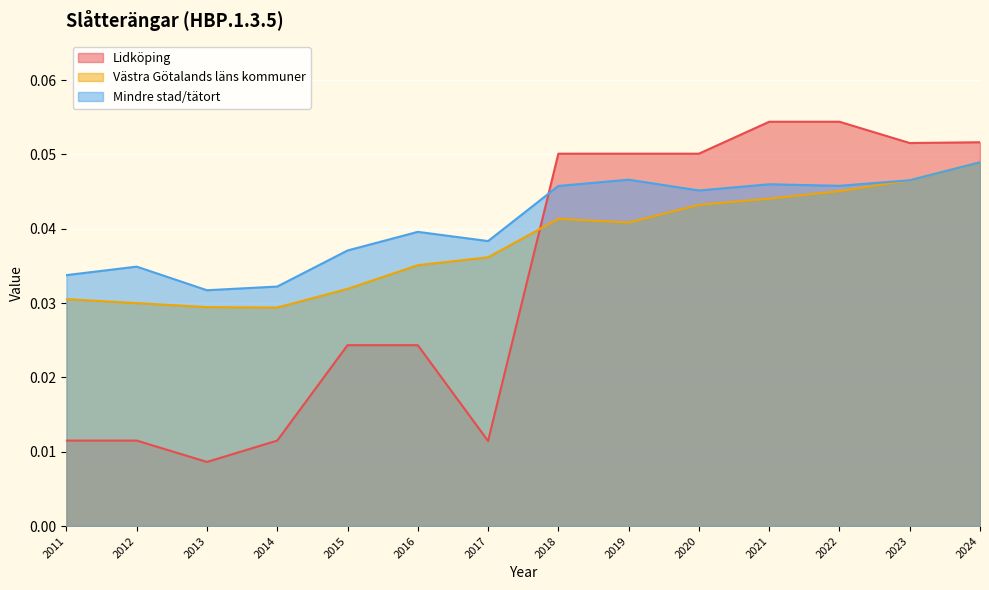

What are all the series names shown in the legend?

Lidköping, Västra Götalands läns kommuner, Mindre stad/tätort